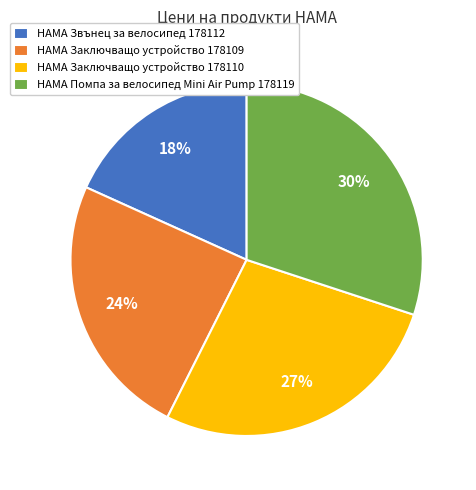

Is the sum of HAMA Заключващо устройство 178110 and HAMA Заключващо устройство 178109 greater than half?

Yes